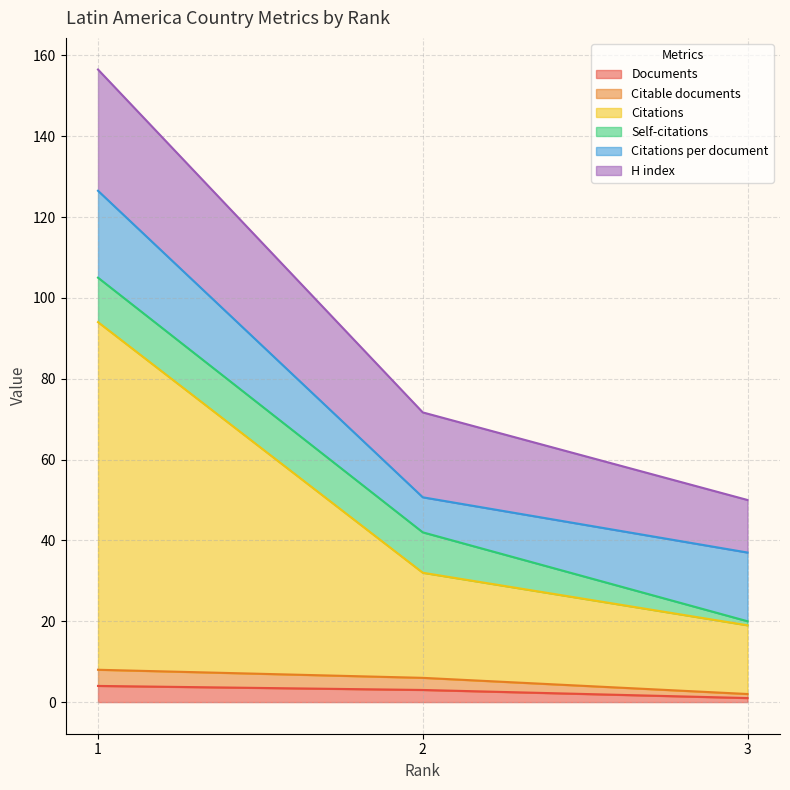

What is the average value of the Documents series?

2.7